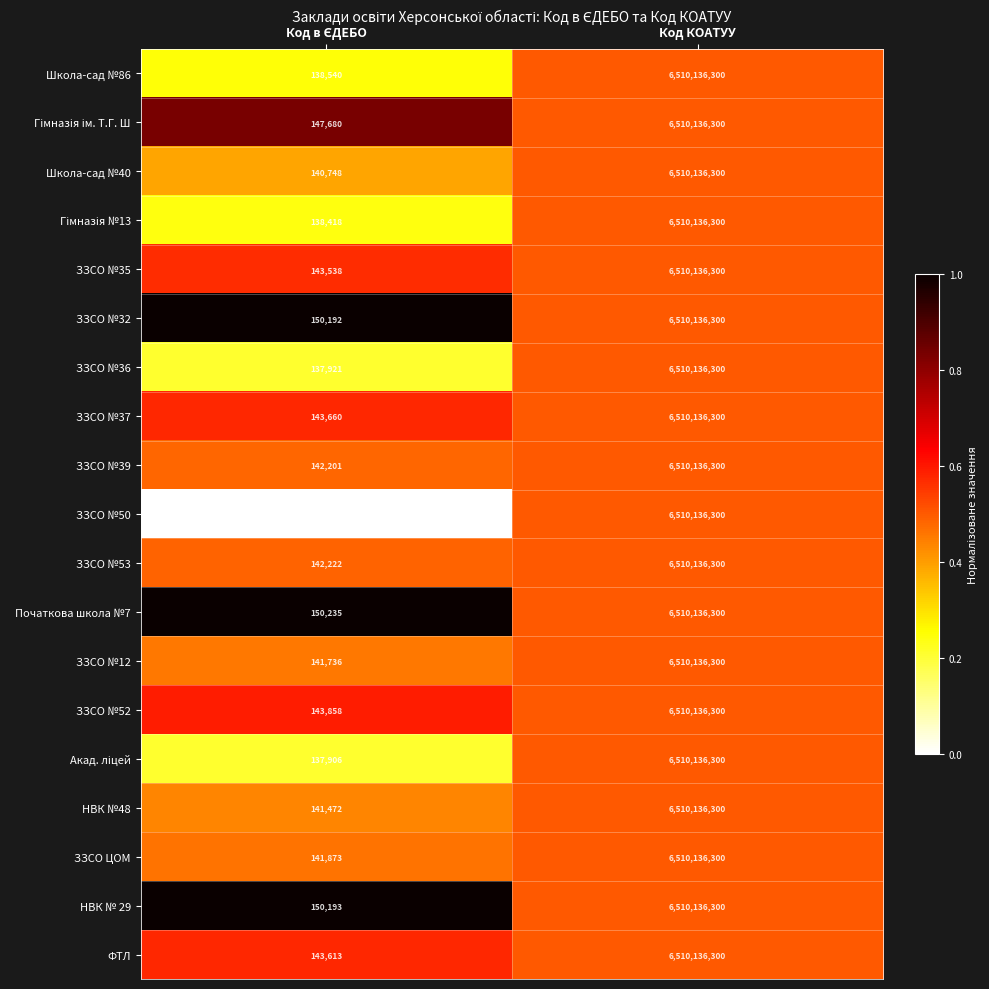

What is the difference between the maximum and minimum values in the ЗЗСО №37 series?

6509992640